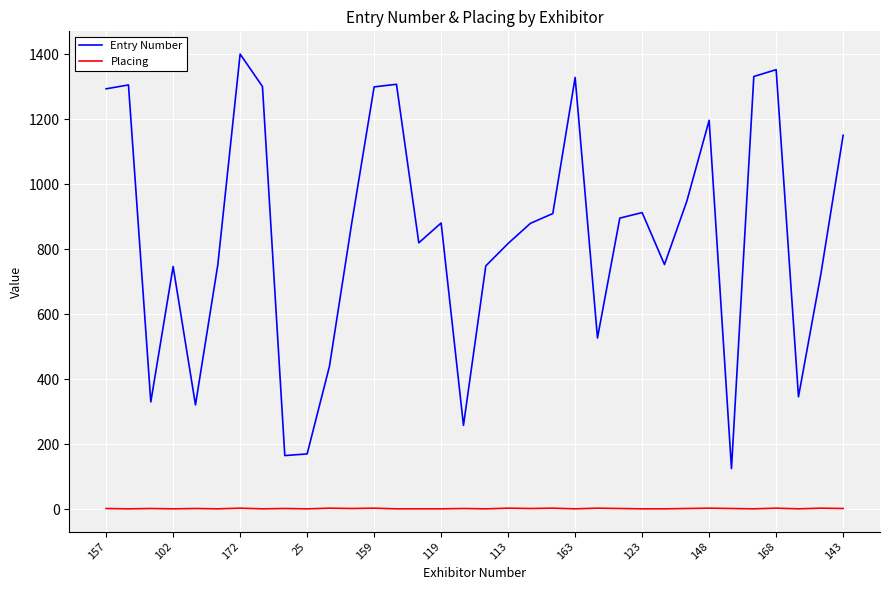

True or false: Placing and Entry Number cross at least once.

False